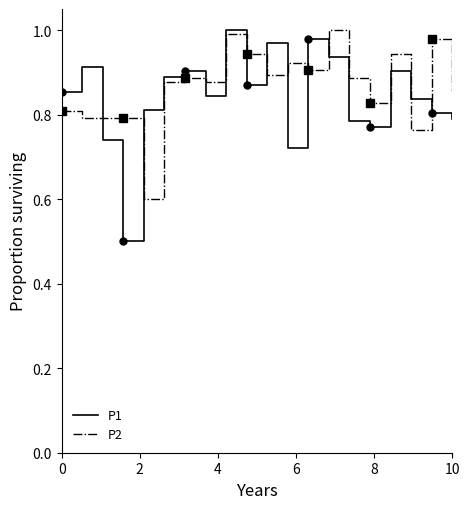

What is the minimum value for P2?

0.6